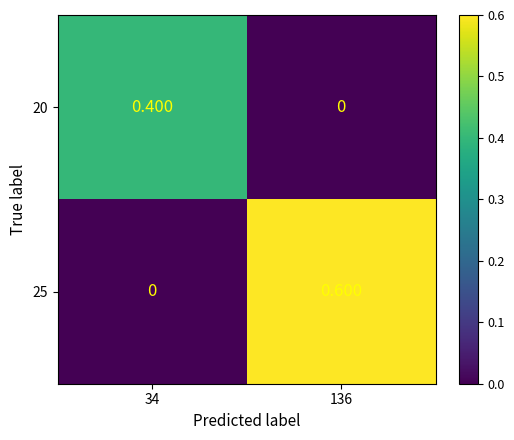

Which label corresponds to the largest value in the chart?

136